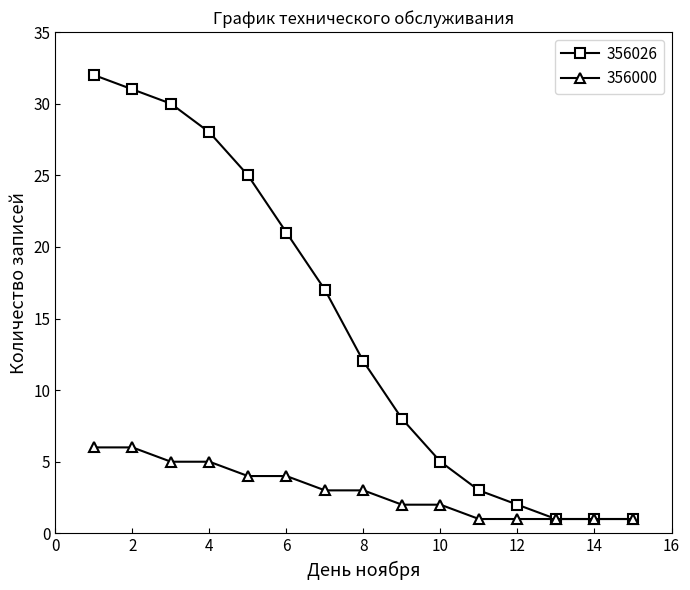

What is the maximum value shown in the chart?

32